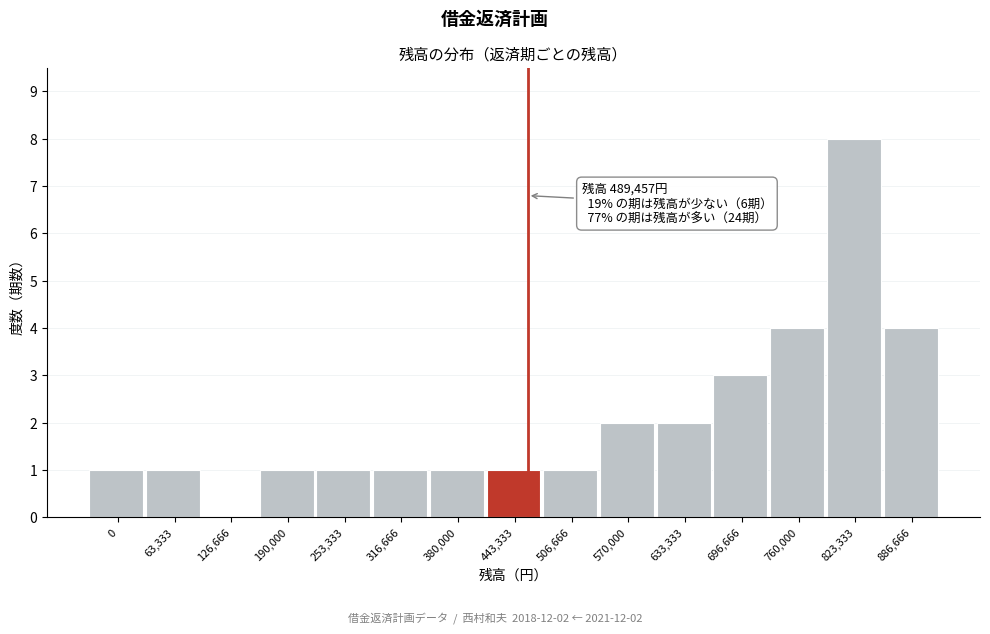

Reading left to right, what are all the values shown in this chart?

0=1	63,333=1	126,666=0	190,000=1	253,333=1	316,666=1	380,000=1	443,333=1	506,666=1	570,000=2	633,333=2	696,666=3	760,000=4	823,333=8	886,666=4